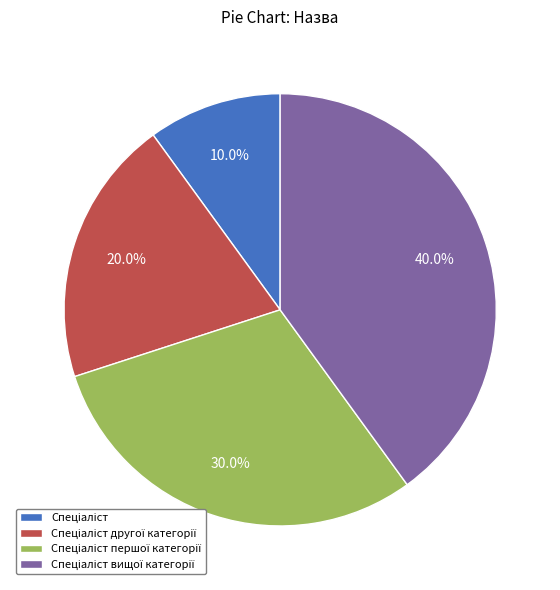

Is there any slice that represents more than half of the pie?

No